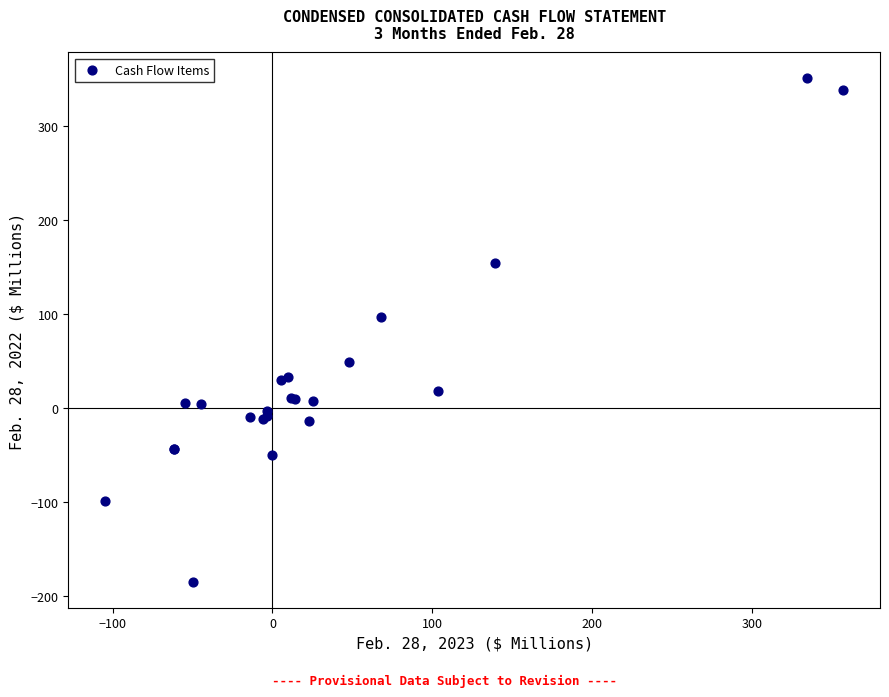

What Y value in the scatter plot is closest to 83?

97.3